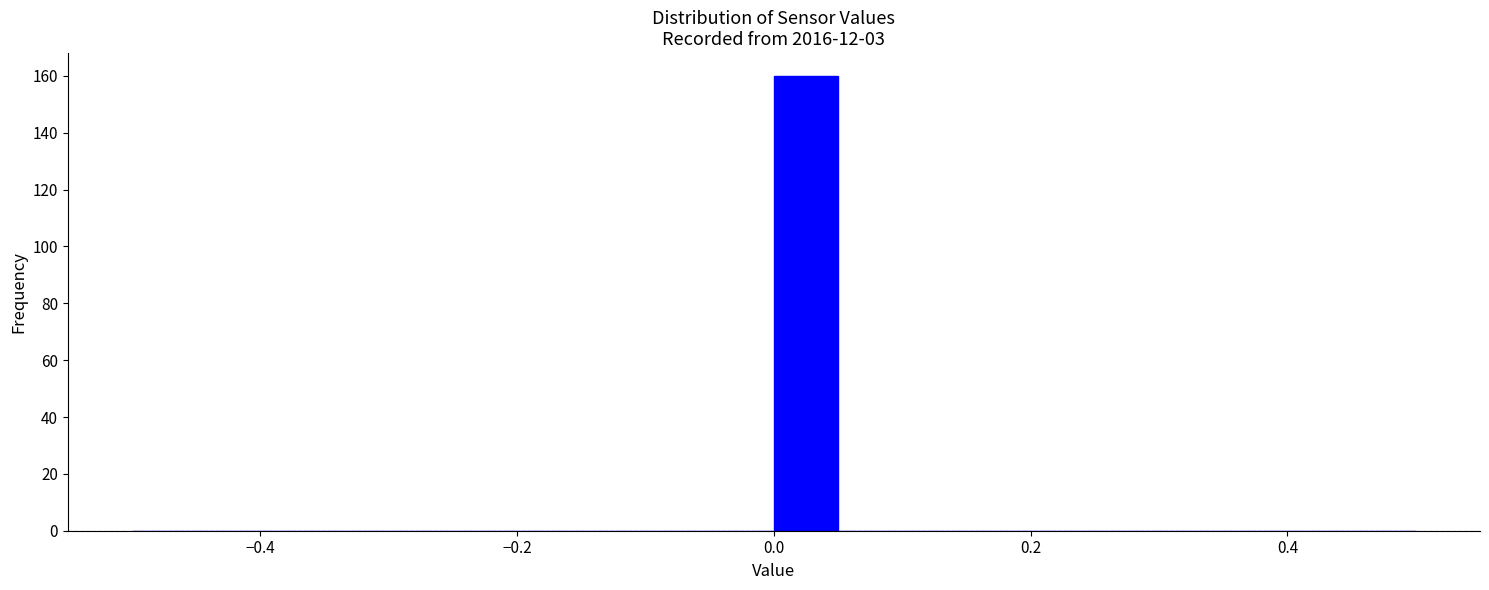

Around what value on the x-axis is the tallest bar? Give the approximate position of its centre, as read against the axis.

0.02